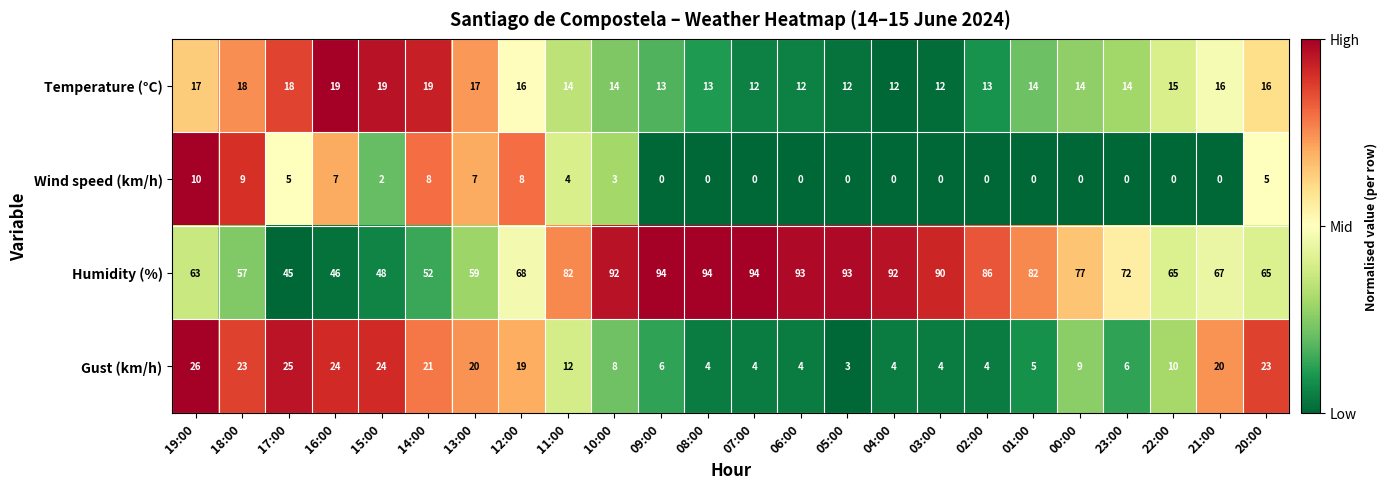

The Temperature (°C) series shows 19 at 14:00. True or false?

True